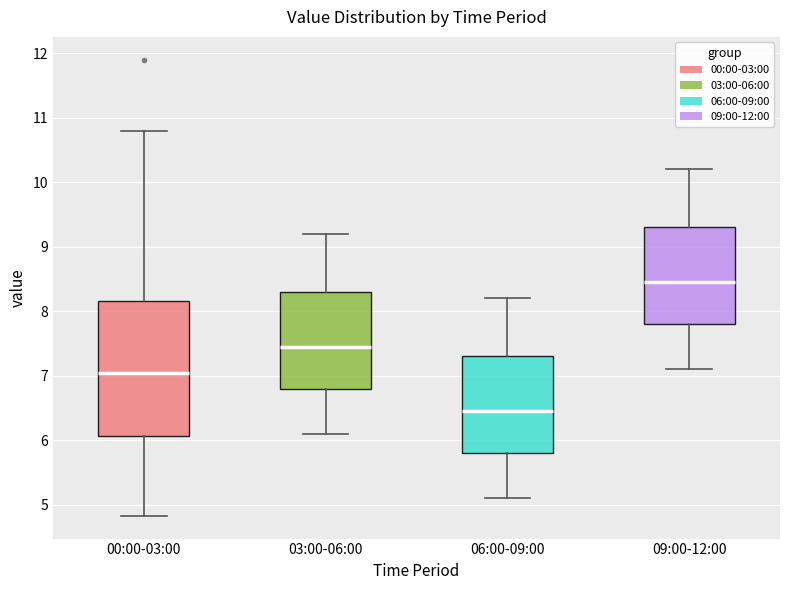

Where does the upper whisker of the box for 06:00-09:00 end on the y-axis? The values are not printed on the chart, so give them approximately, as read against the axis.

8.2